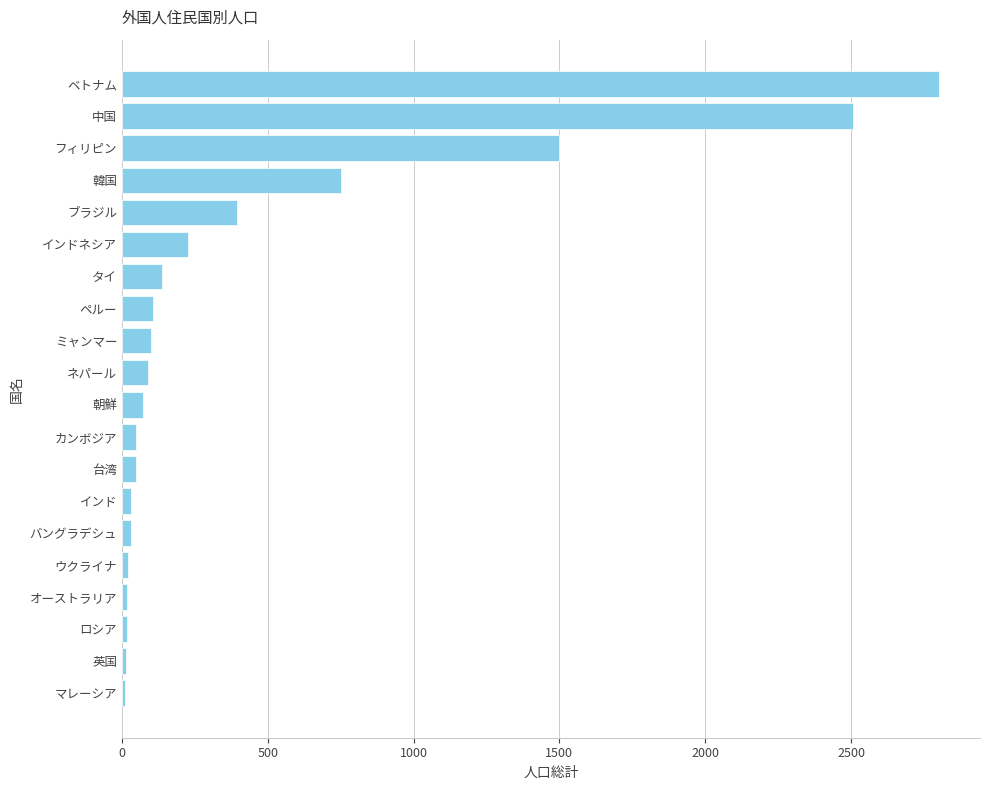

What is the change in value from 韓国 to フィリピン?

+750